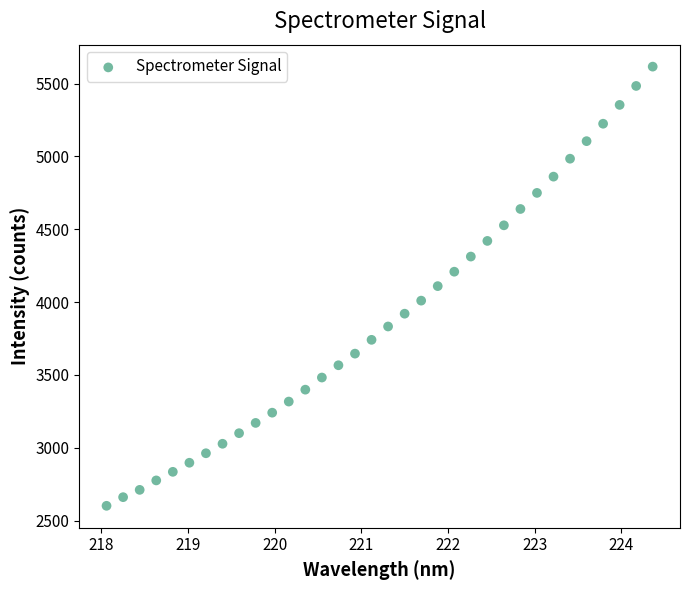

What is the range of X values (max minus min)?

6.3